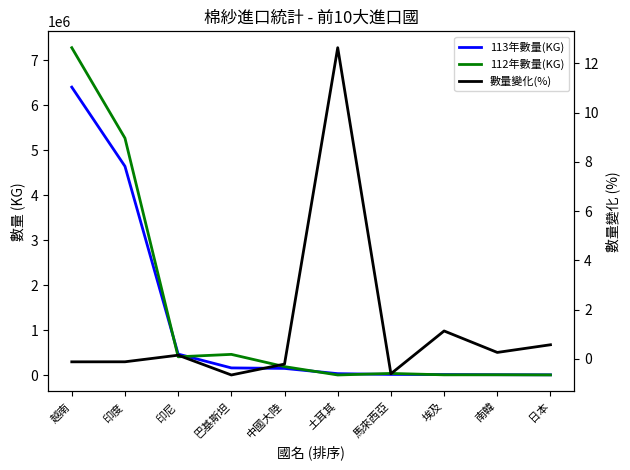

What is the label of the 5th point from the left?

中國大陸